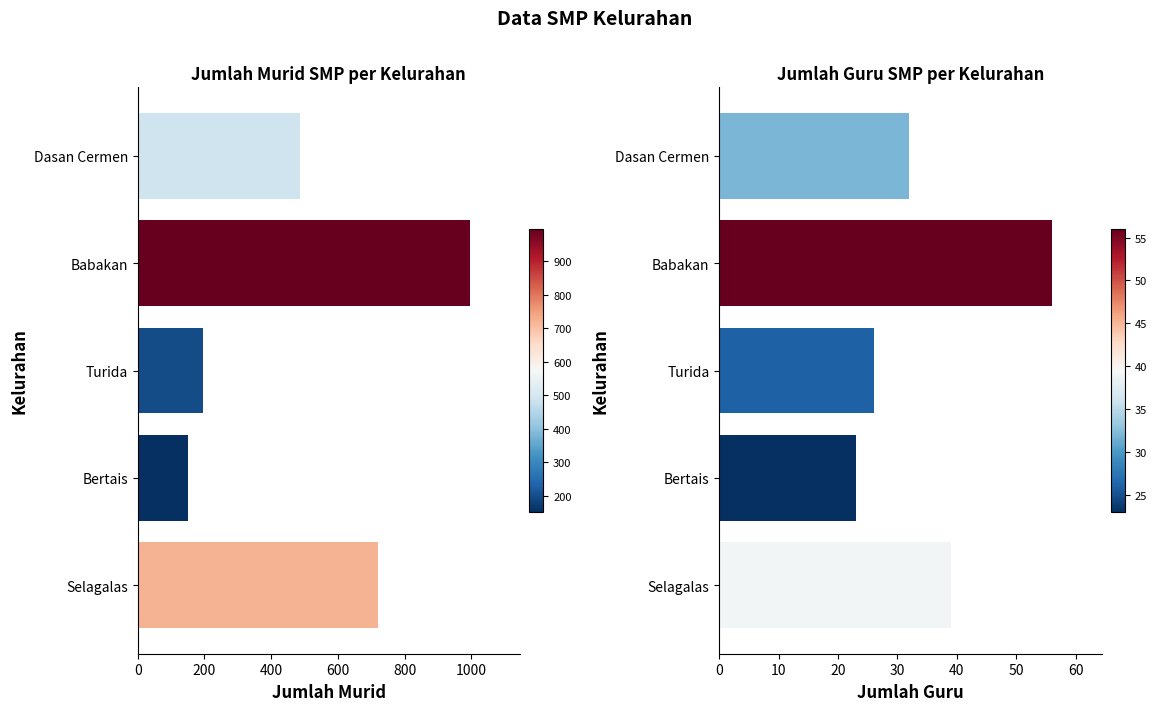

What is the minimum value for Guru?

23